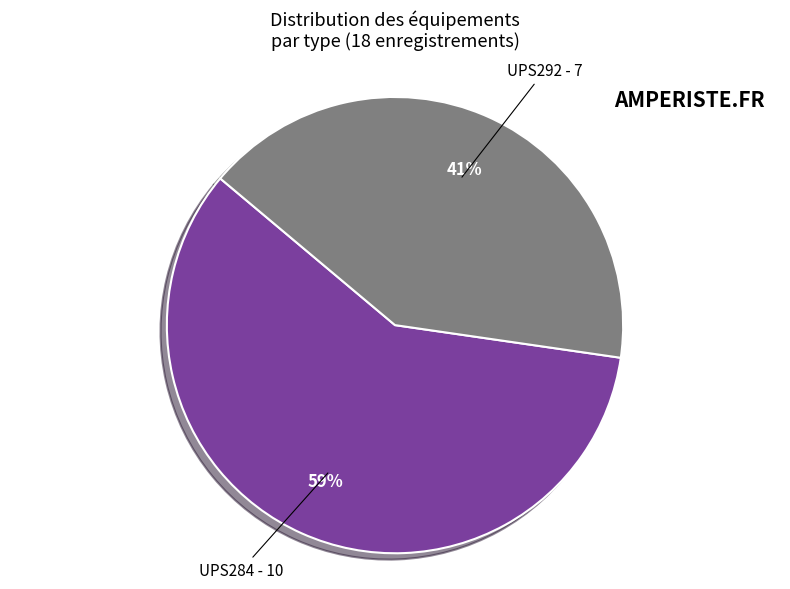

Which category has the smallest portion of the pie?

UPS292